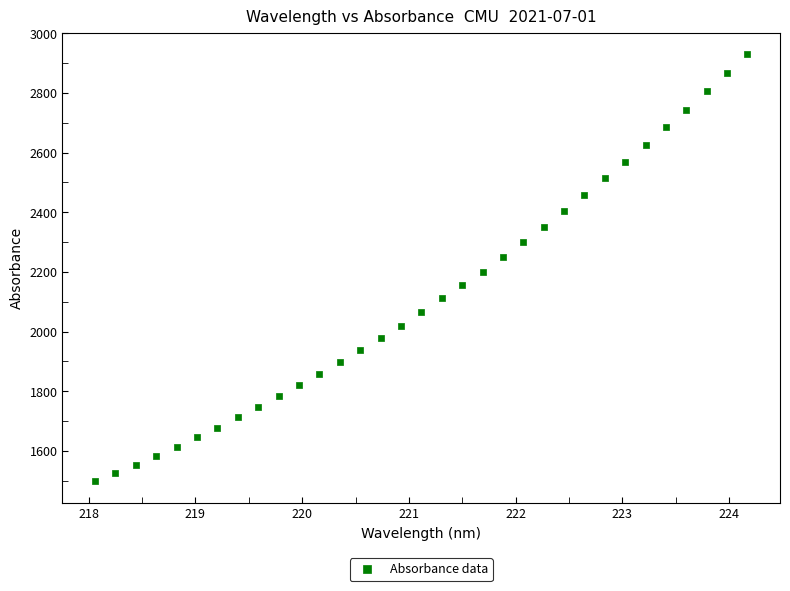

What is the range of Y values (max minus min)?

1432.1